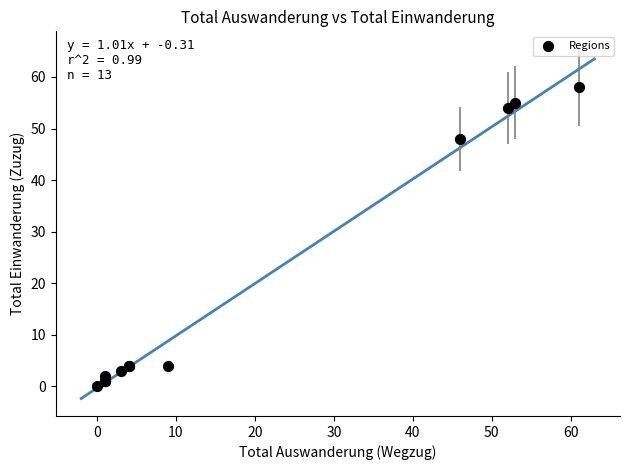

What Y value in the scatter plot is closest to 29?

48